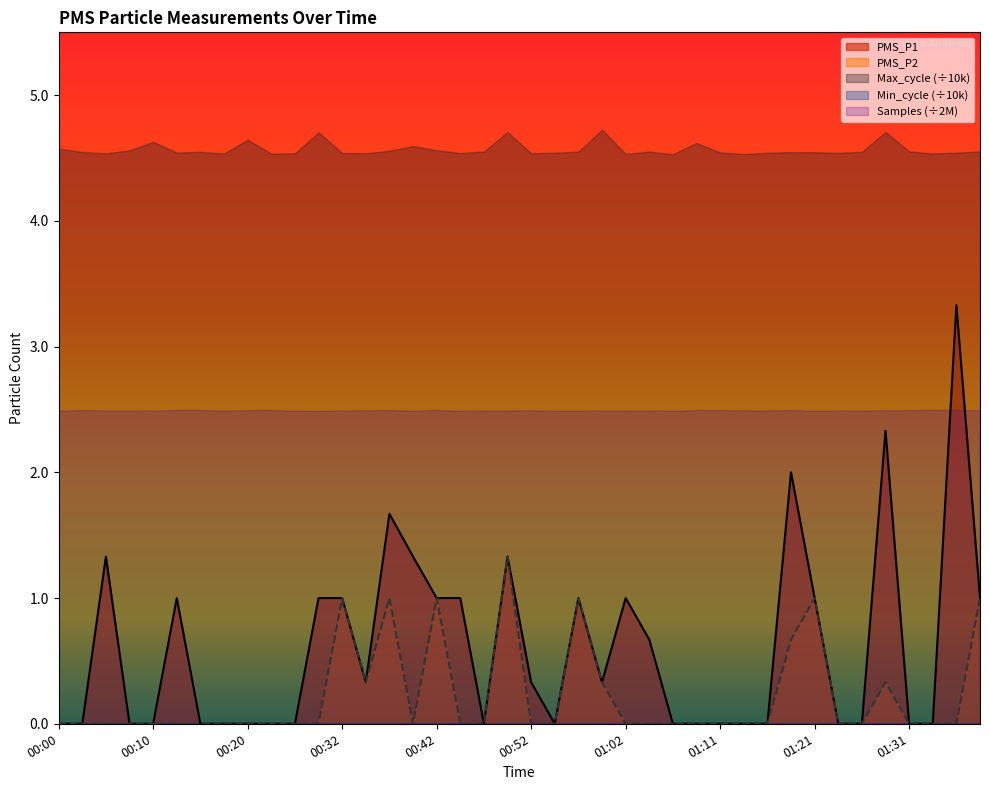

What is the maximum value shown in the chart?

4.7